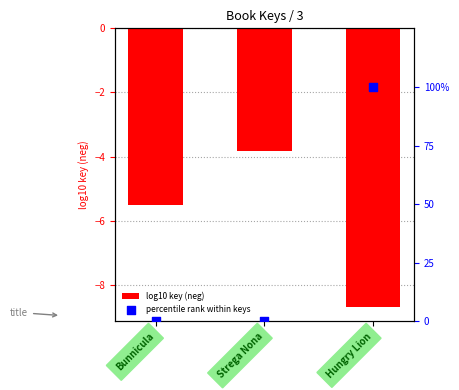

Which series has the widest spread of Y values?

percentile rank within keys